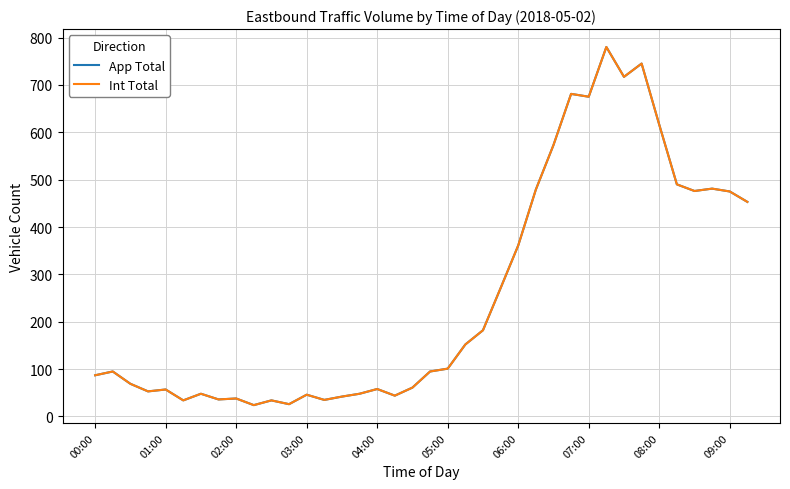

Is this an area chart (filled region under the line)?

No